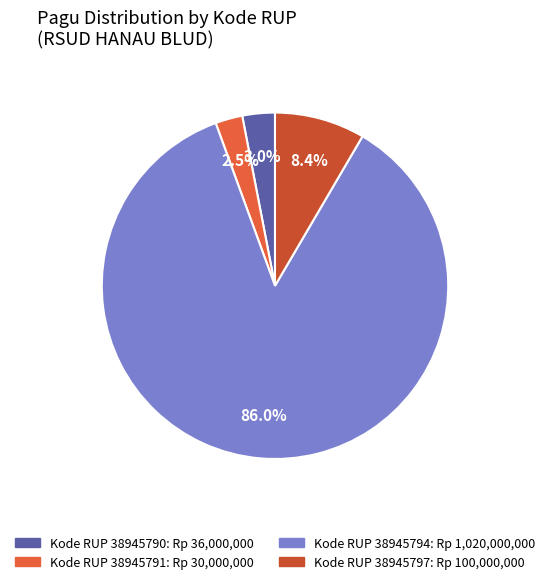

How many slices are in this pie chart?

4